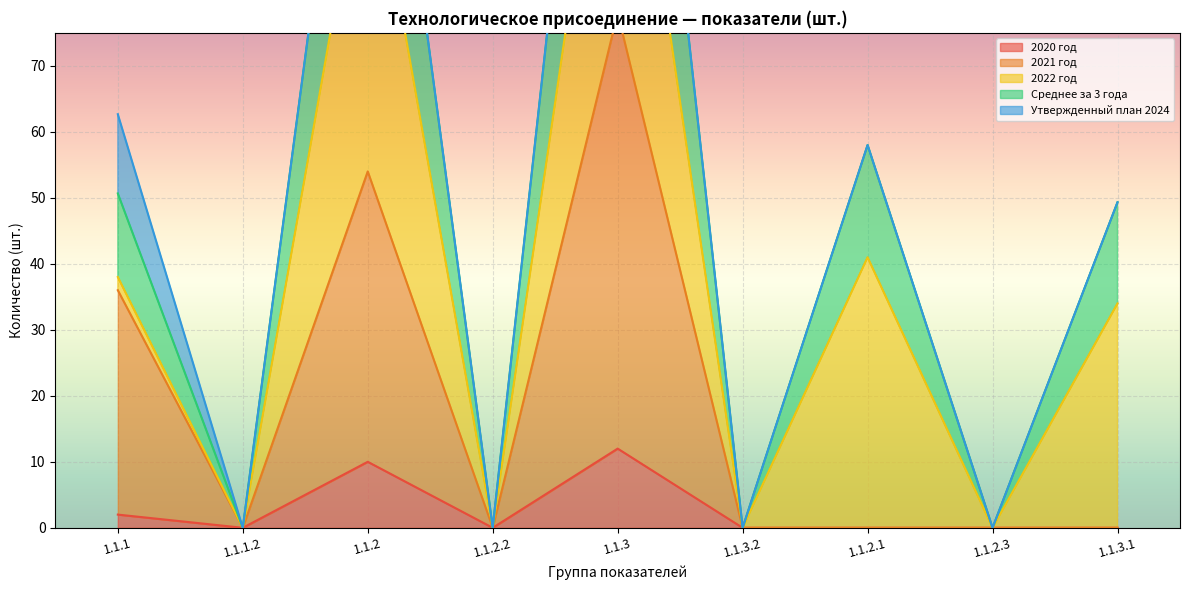

True or false: 2020 год and Среднее за 3 года intersect in this chart.

False